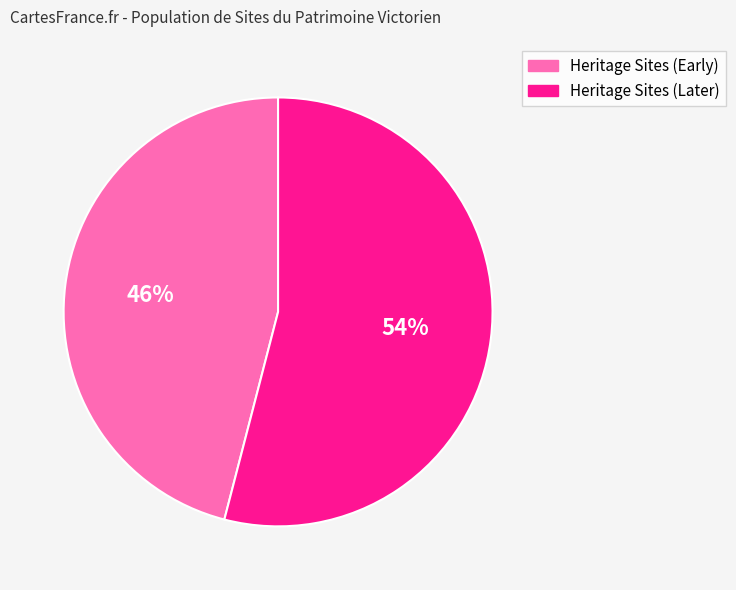

To the nearest percent, what is the average slice percentage?

50%